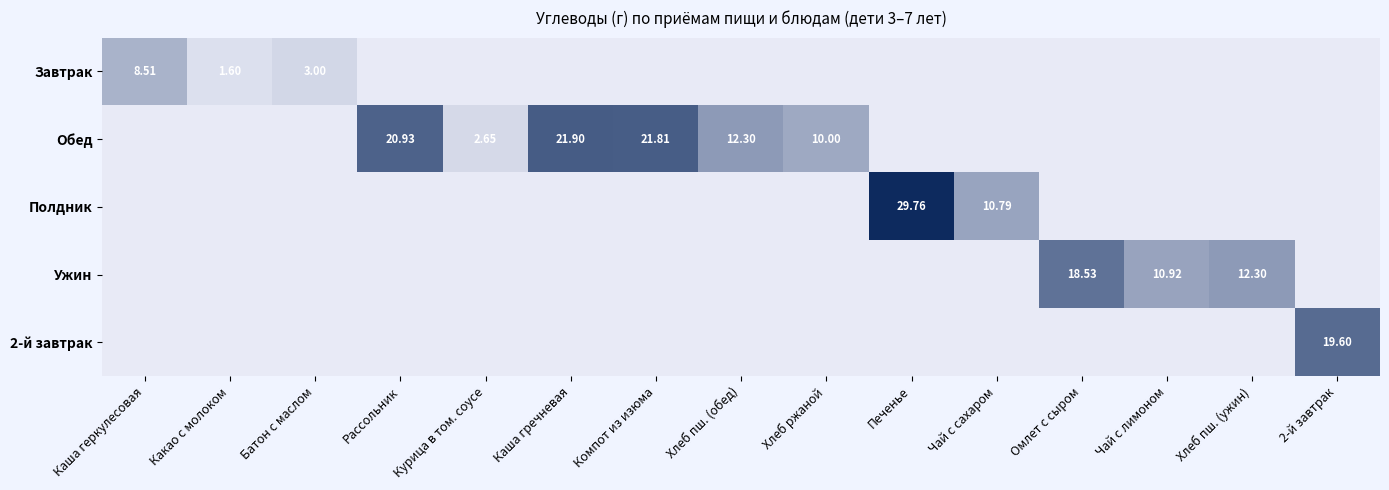

What is the total value across all series at Компот из изюма?

21.8